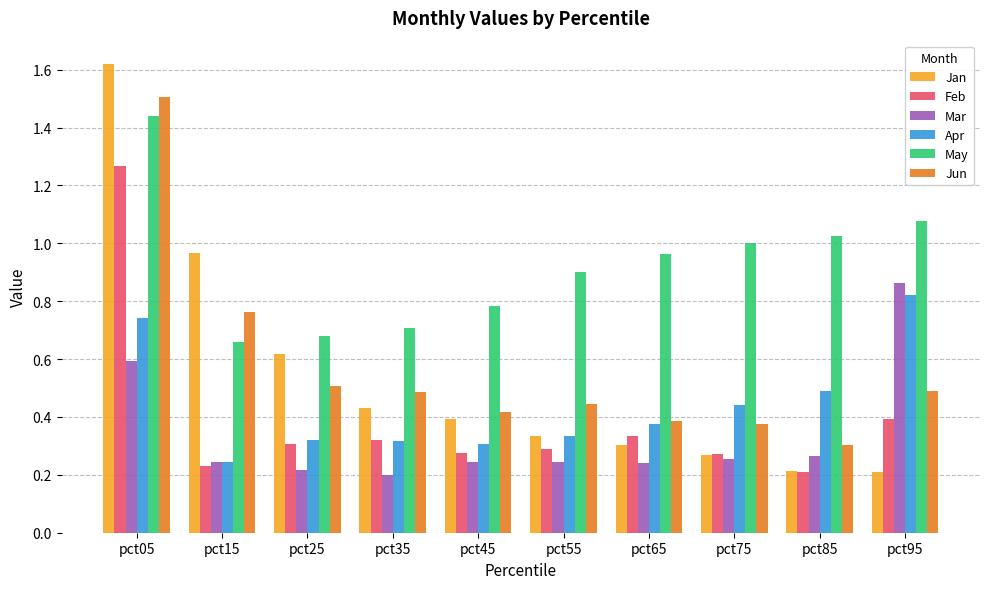

What are all the series names shown in the legend?

Jan, Feb, Mar, Apr, May, Jun